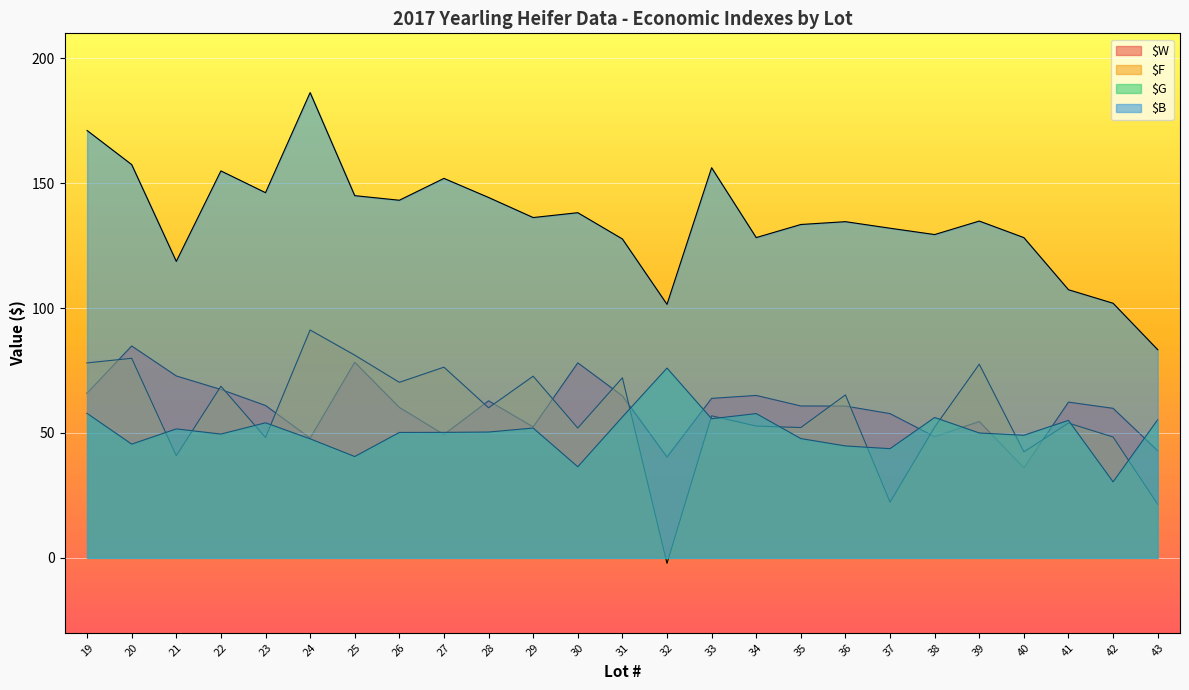

True or false: $G has a value of 95.8 at 38.

False